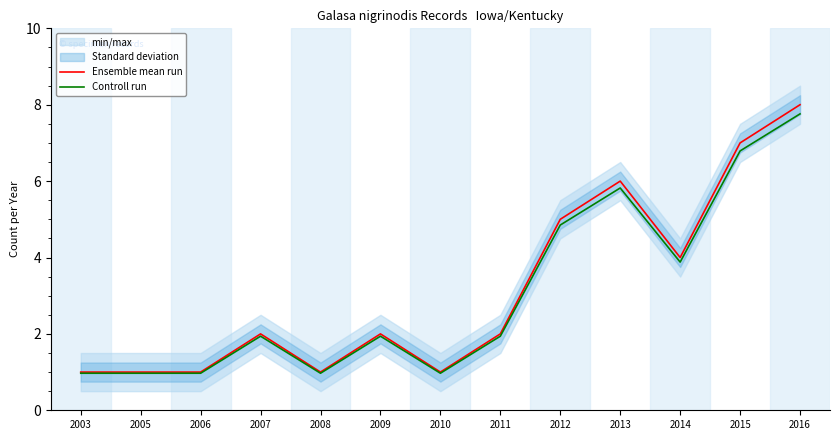

How many interior local valleys does the Ensemble mean run series have?

3